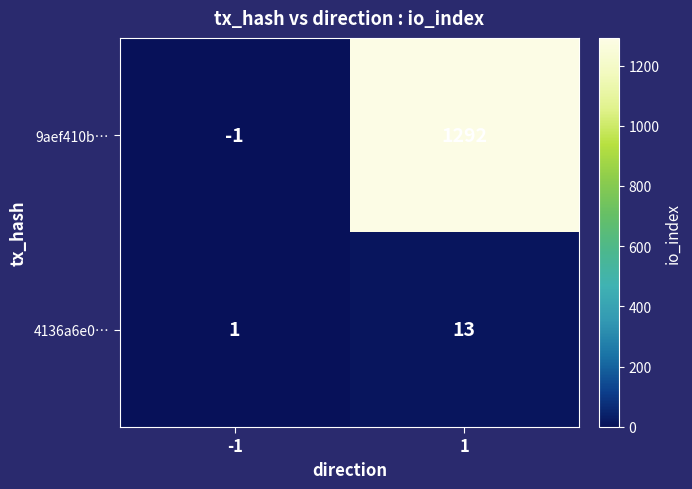

What is the average value of the 4136a6e0… series?

7